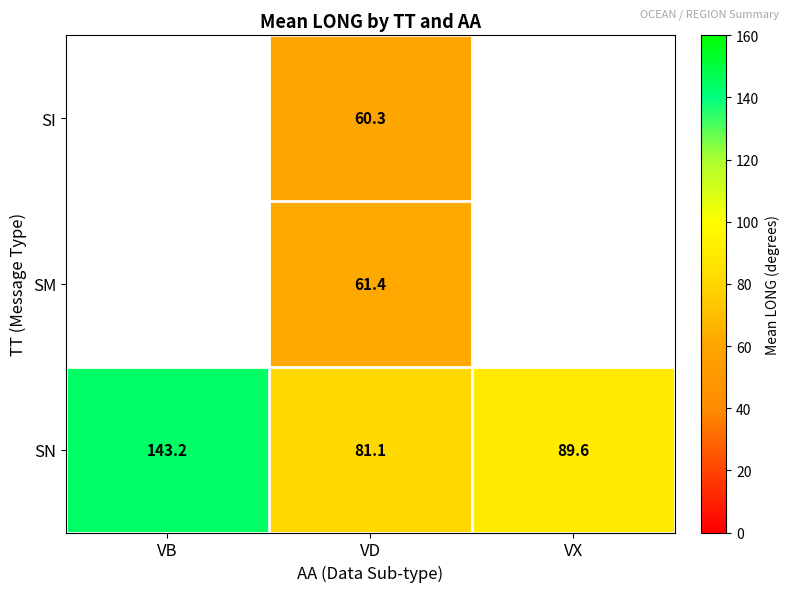

What is the greatest value displayed?

143.2